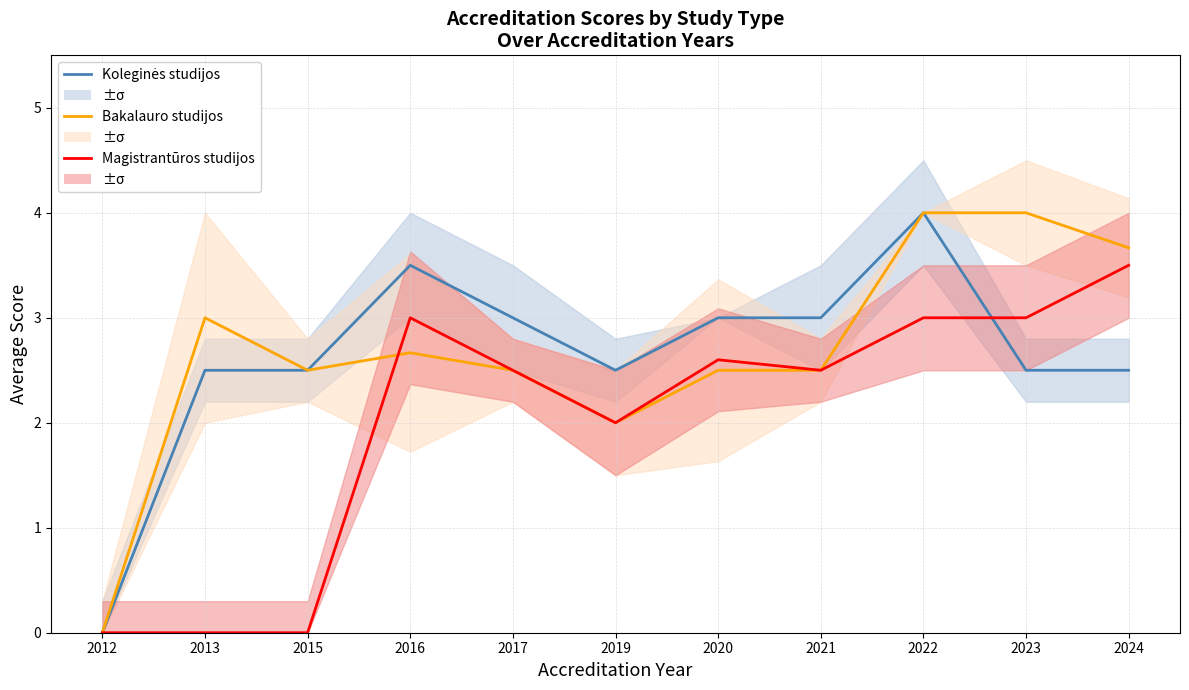

Which category has the lowest value across all series?

2012